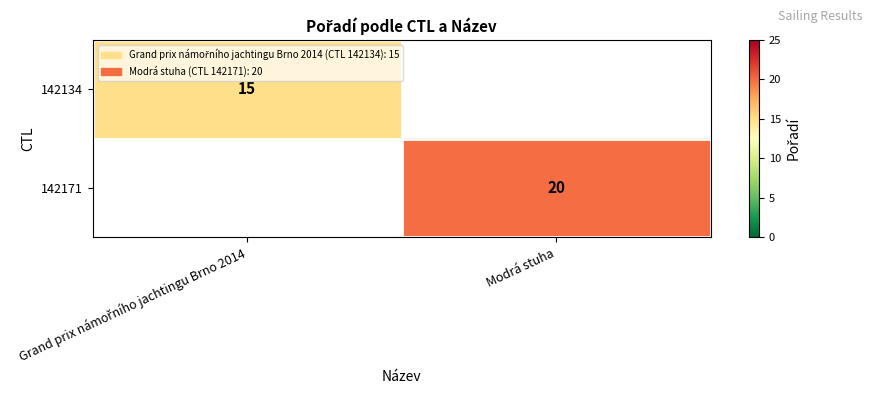

The value of 142171 at Modrá stuha is 35.3. True or false?

False